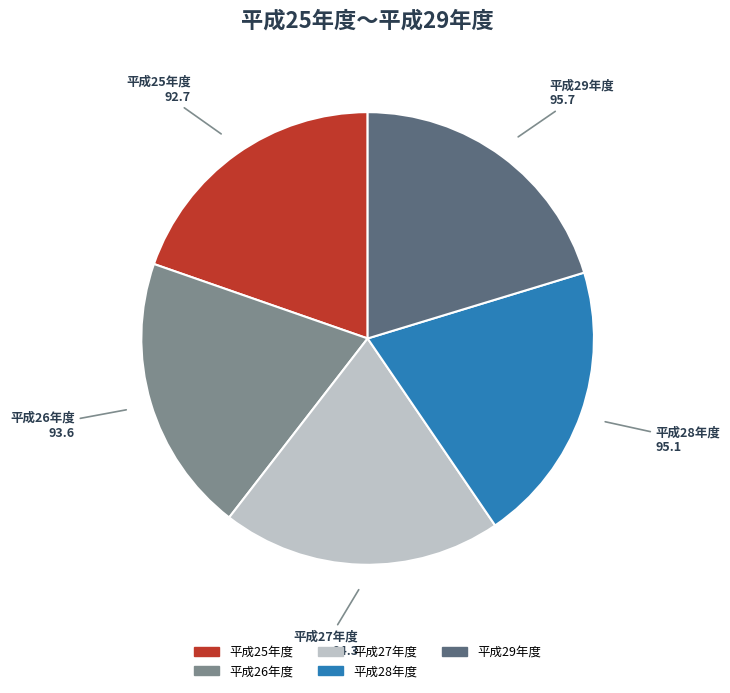

Approximately how many times larger is the value at 平成27年度 compared to 平成28年度?

1.0